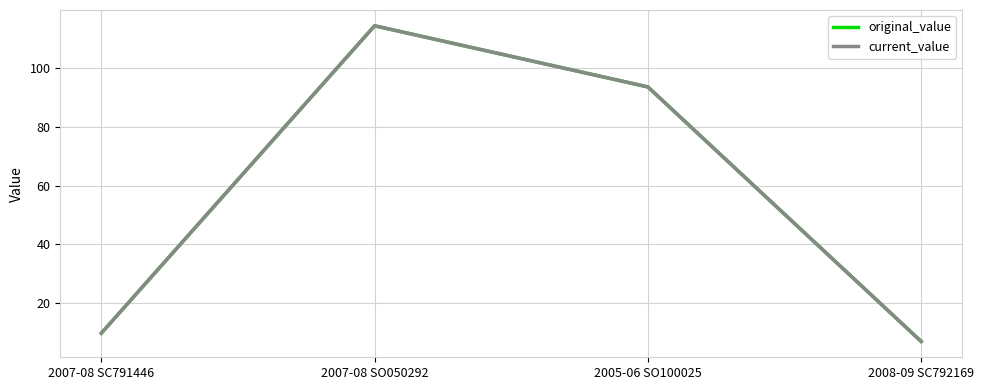

Is this an area chart (filled region under the line)?

No